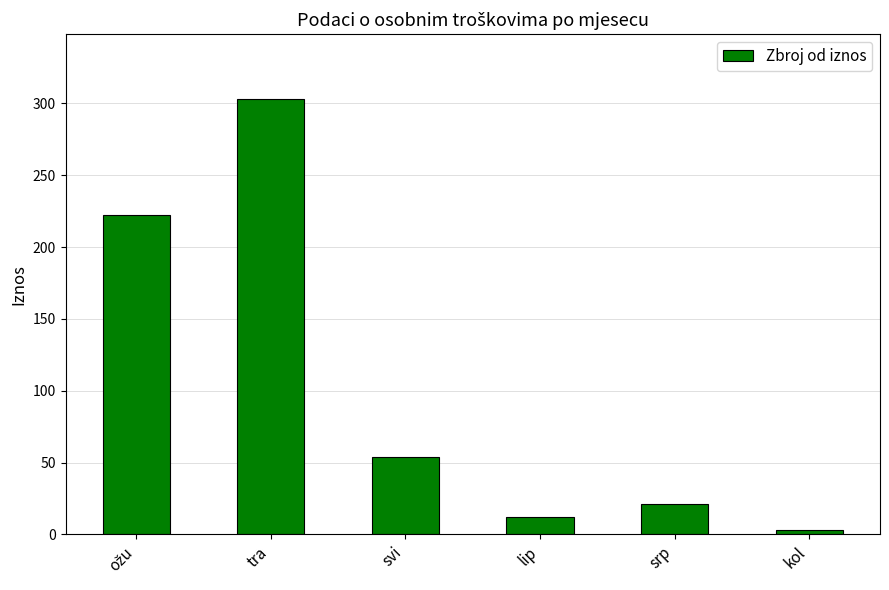

Count the number of categories in the chart.

6